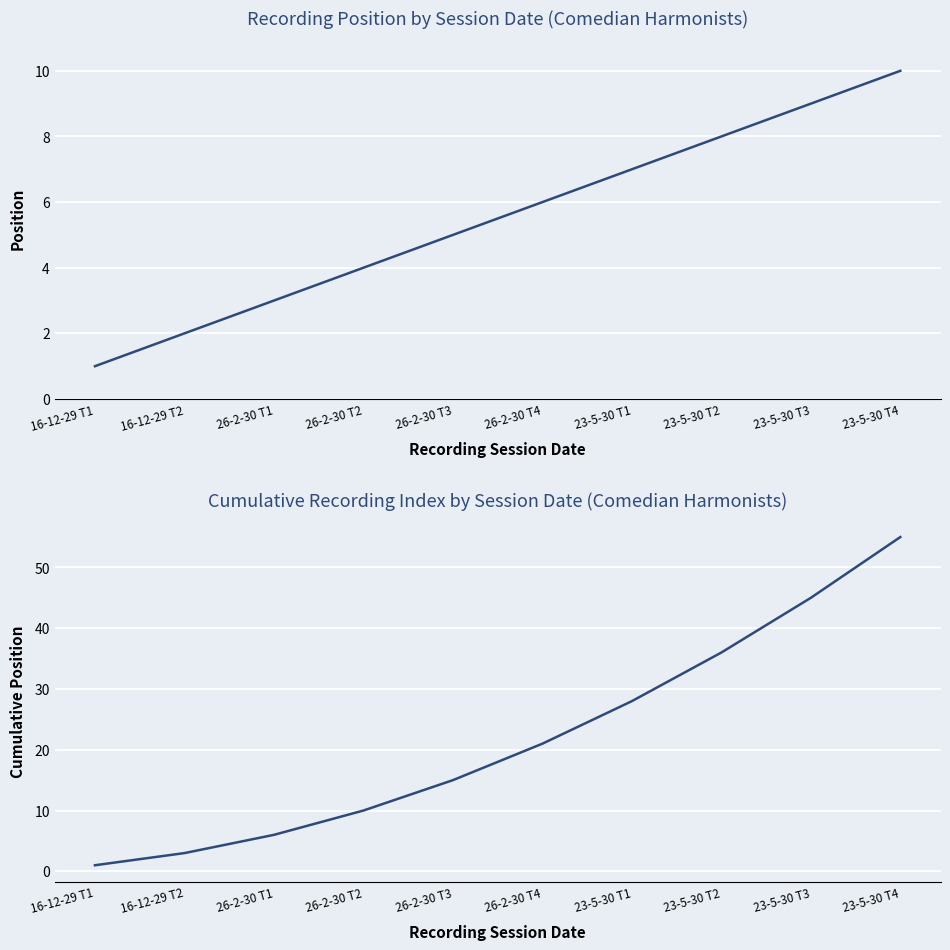

Reading right to left, extract all data points from this chart.

position: 10	9	8	7	6	5	4	3	2	1
cumulative position: 55	45	36	28	21	15	10	6	3	1